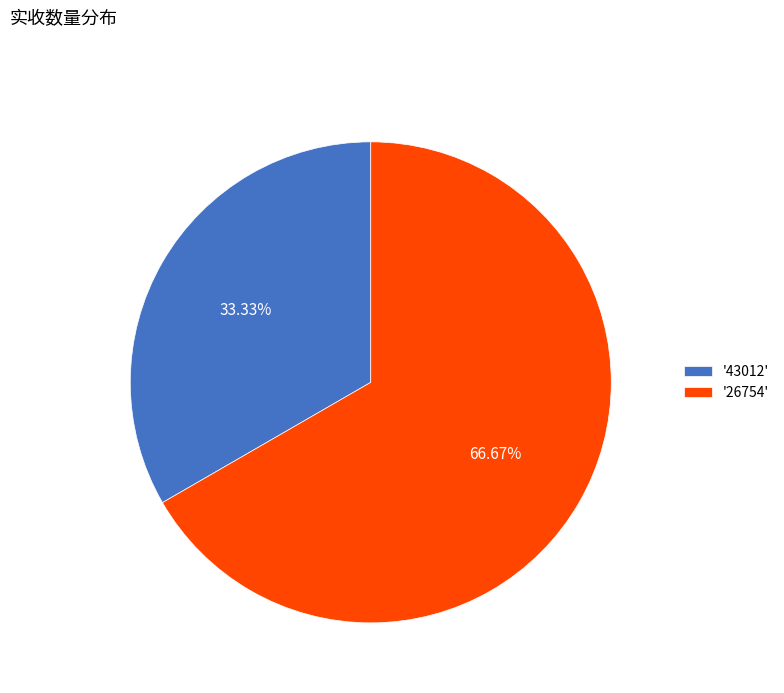

Which has a higher value, '26754' or '43012'?

'26754'